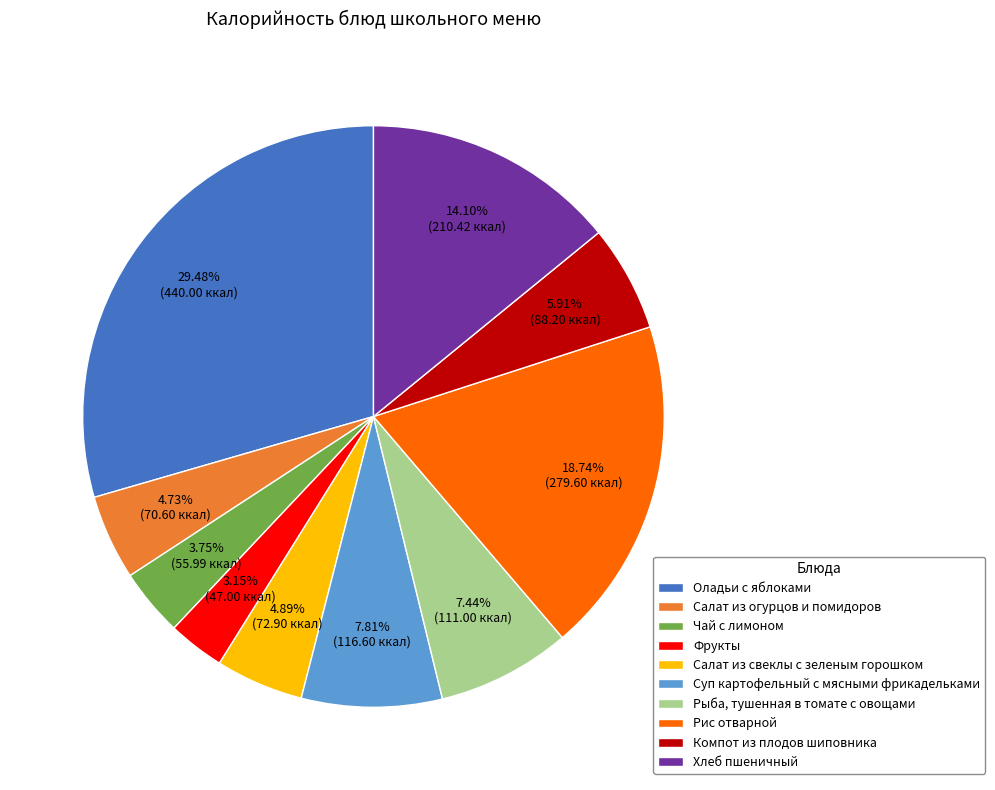

The Рис отварной slice represents 19% of the pie. True or false?

True